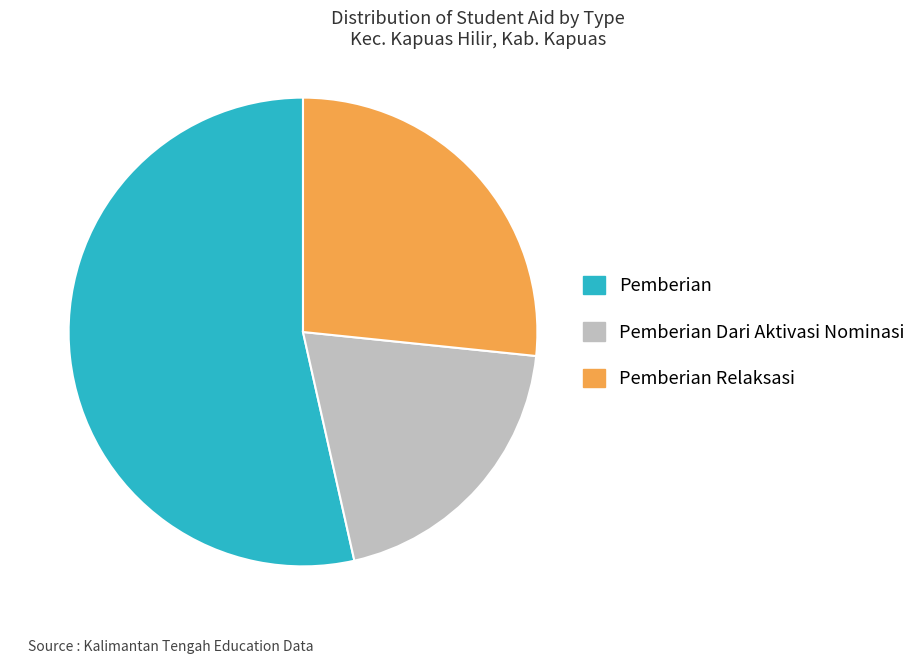

Is there any slice that represents more than half of the pie?

Yes